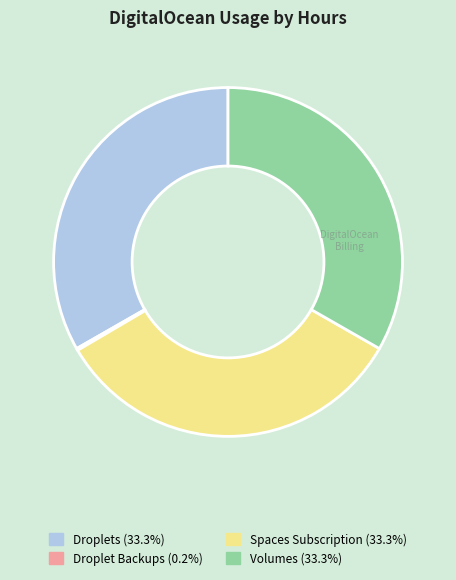

Does any single category account for the majority?

No